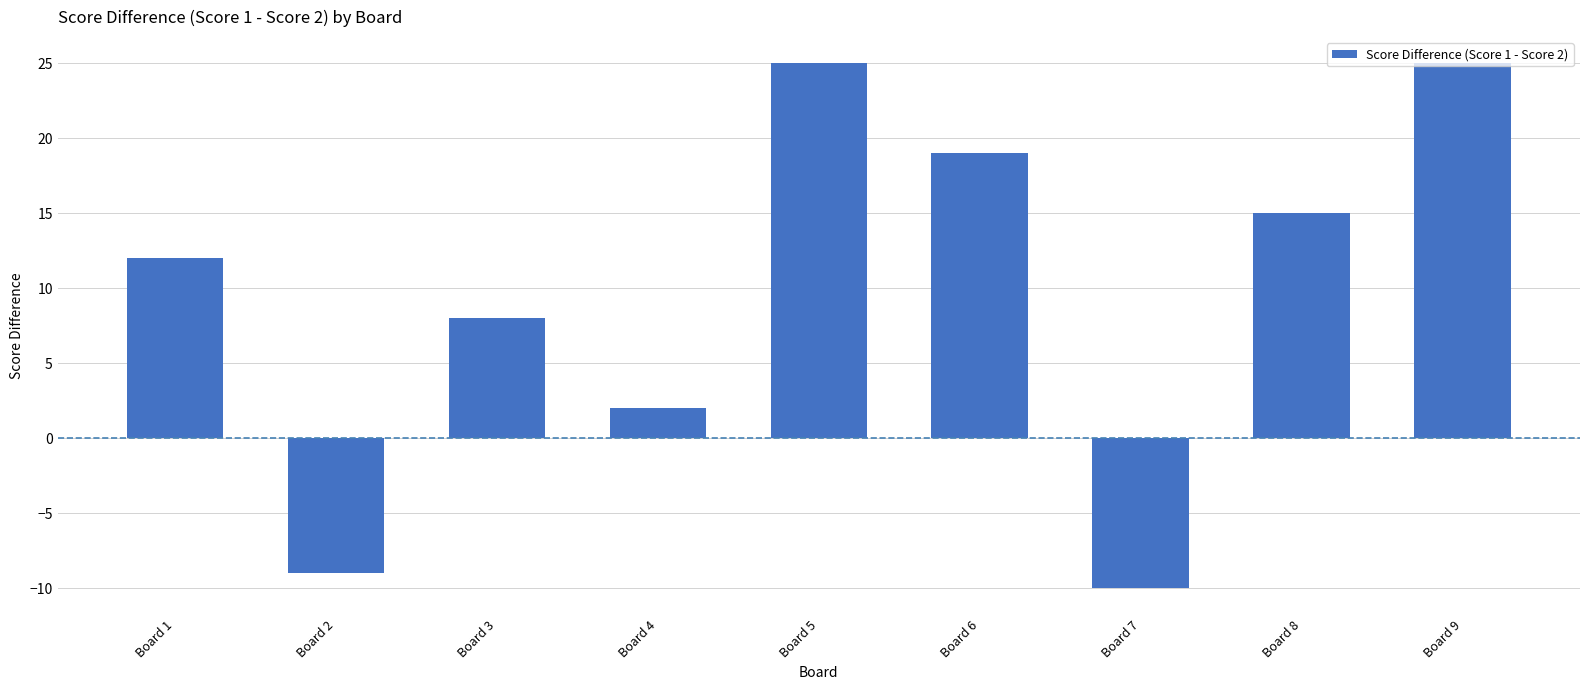

What is the sum of the values at Board 2 and Board 7?

-19